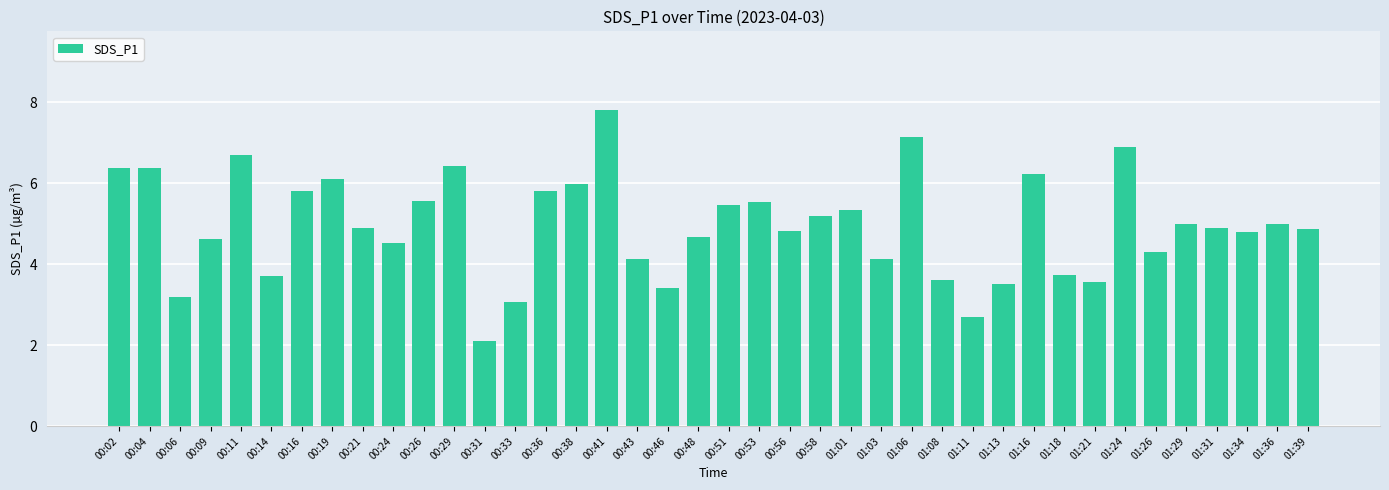

What is the label of the 32nd bar from the left?

01:18